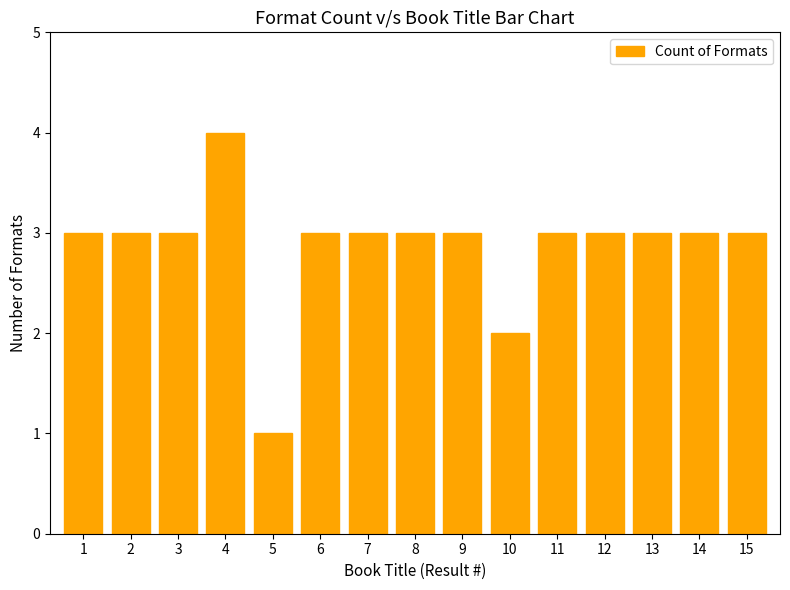

What is the sum of all values?

43